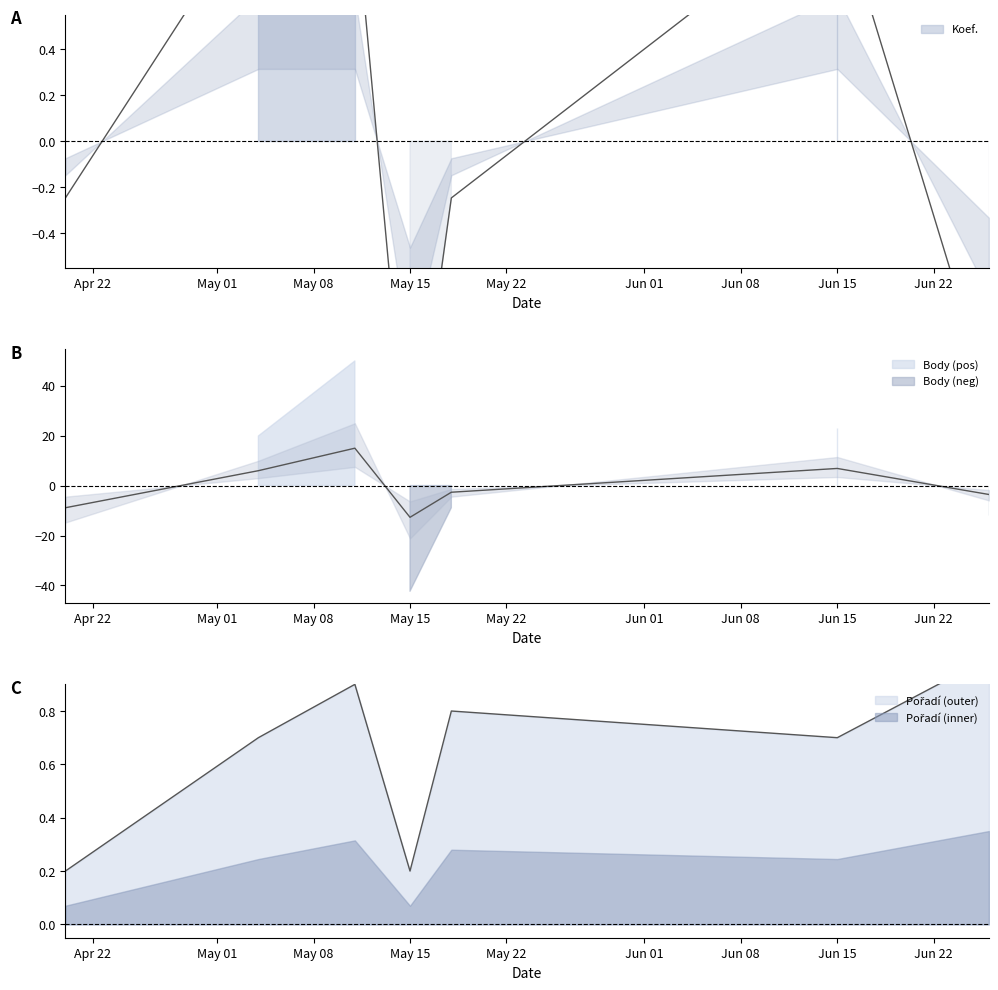

What are all the series names shown in the legend?

Body, Koef., Pořadí